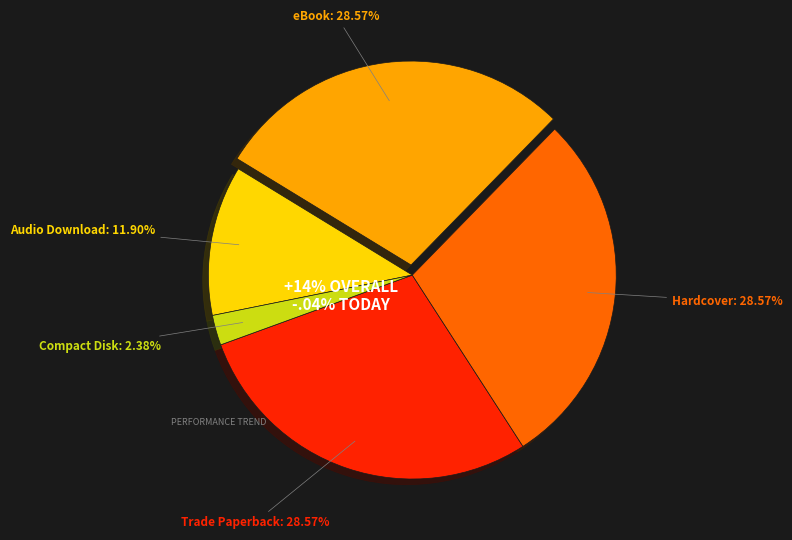

Combined, what portion of the pie is eBook and Trade Paperback?

57.1%